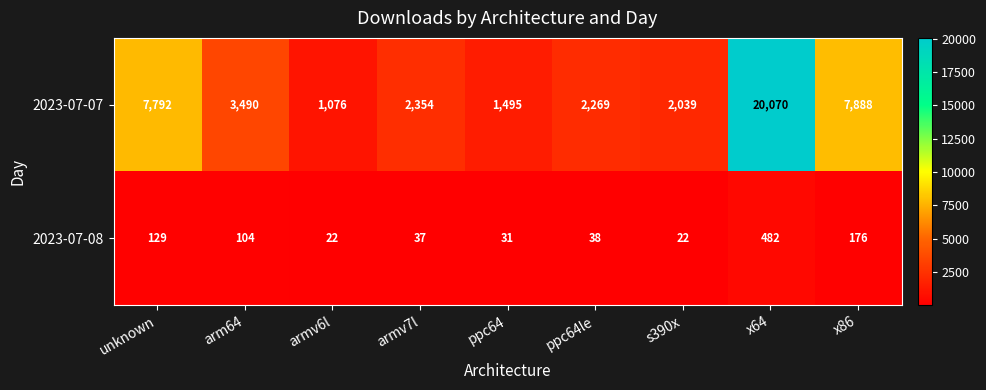

Which series changed the most between armv7l and ppc64le?

2023-07-07